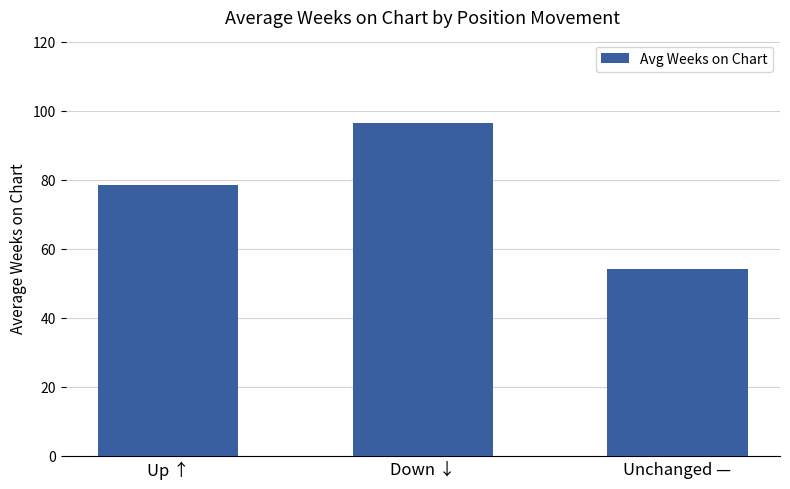

What is the smallest value displayed?

54.1